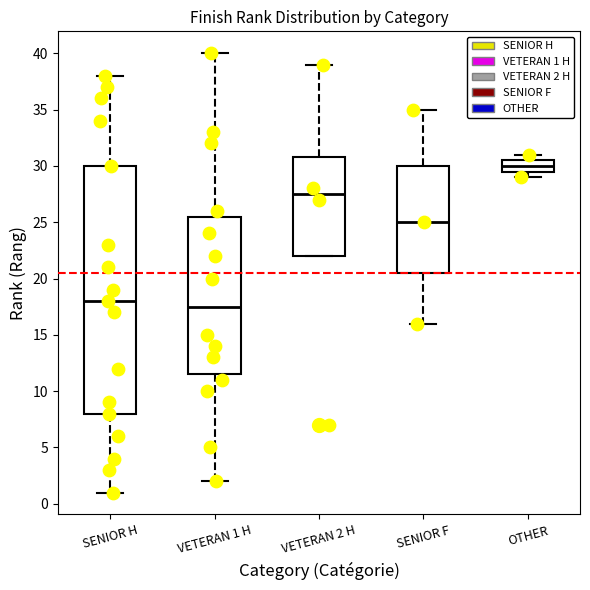

Where does the median line of the box for OTHER sit on the y-axis? The values are not printed on the chart, so give them approximately, as read against the axis.

30.0